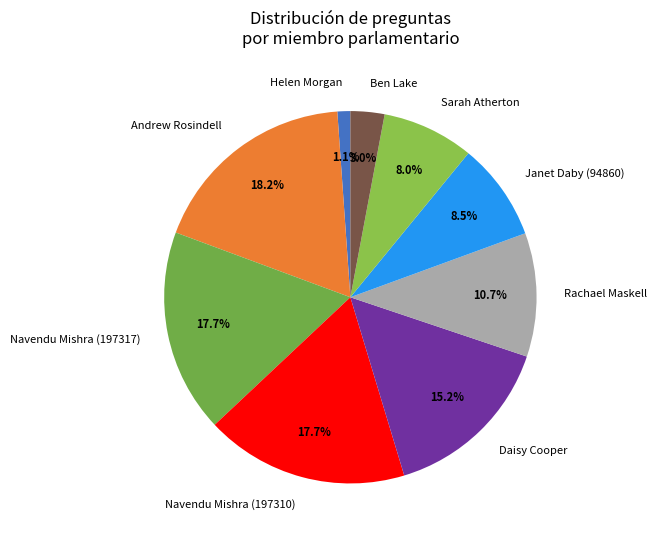

Is there any slice that represents more than half of the pie?

No